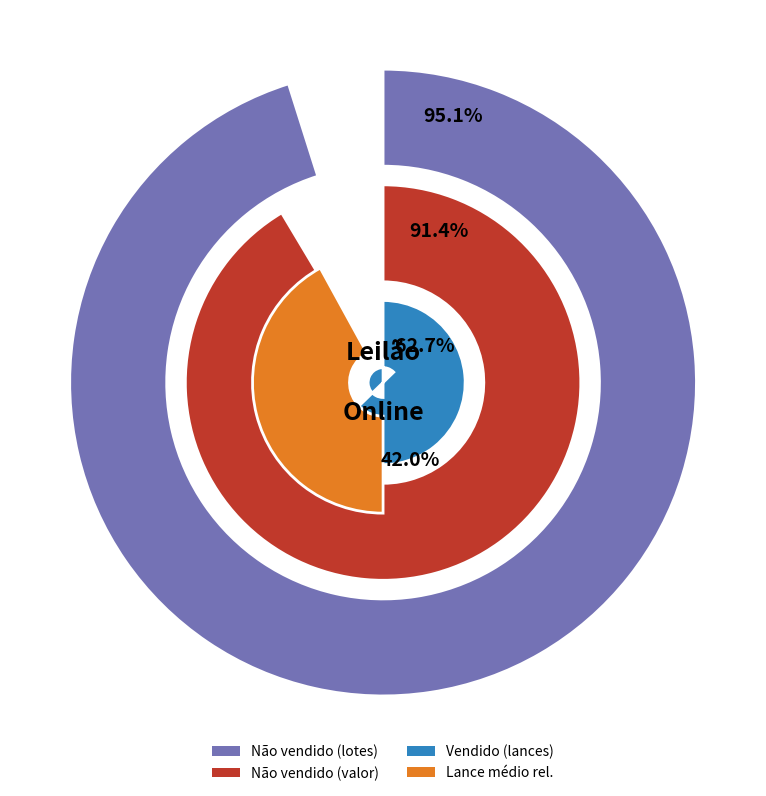

The Vendido slice represents 59% of the pie. True or false?

False